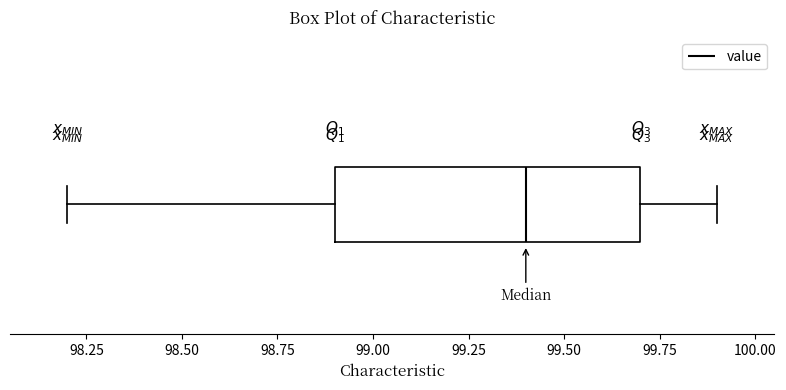

Where does the median line of the box sit on the x-axis? The values are not printed on the chart, so give them approximately, as read against the axis.

99.4